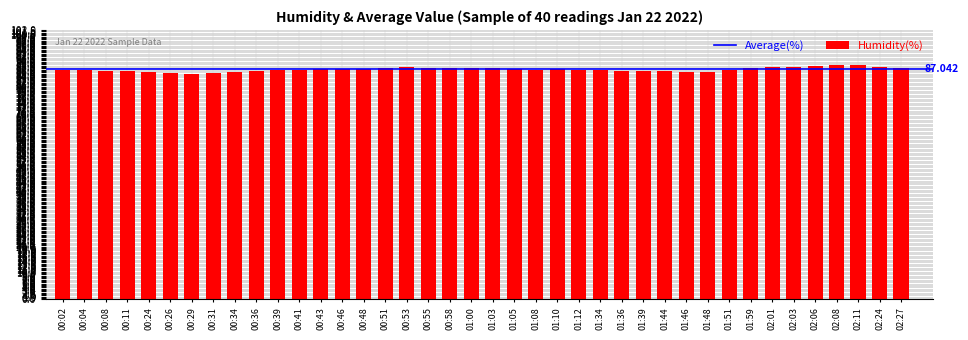

What is the ratio of the value at 02:06 to the value at 01:39?

1.0